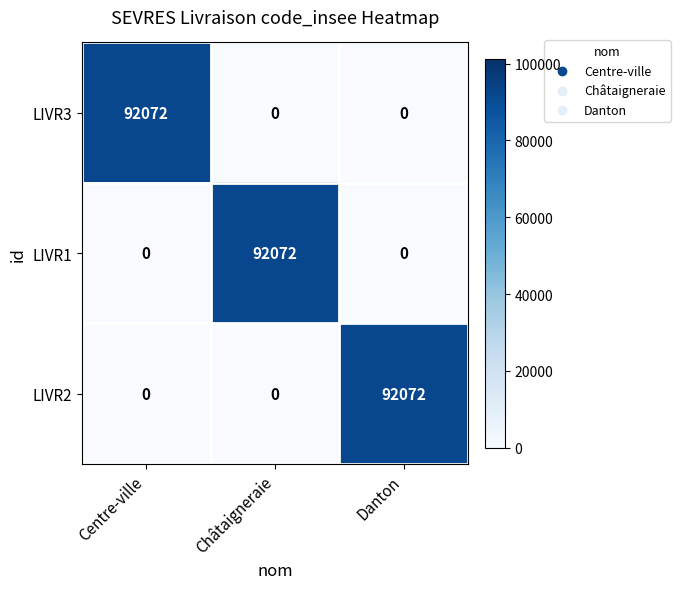

What is the spread (max minus min) of values at Châtaigneraie?

92072